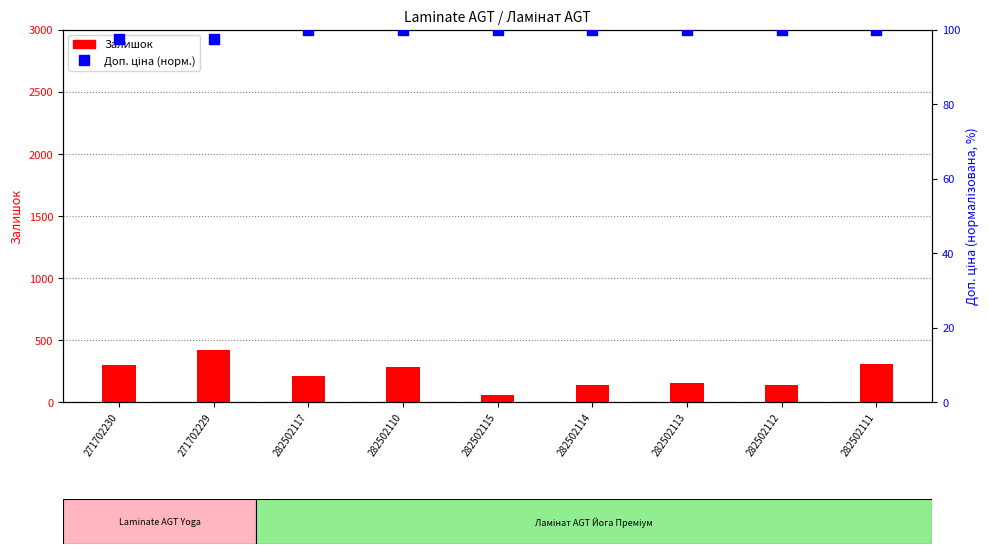

Which series has the largest total across all categories?

Залишок